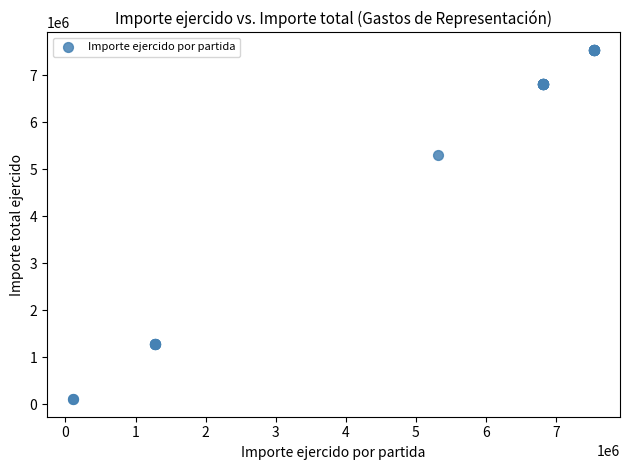

What Y value in the scatter plot is closest to 3824556?

5309972